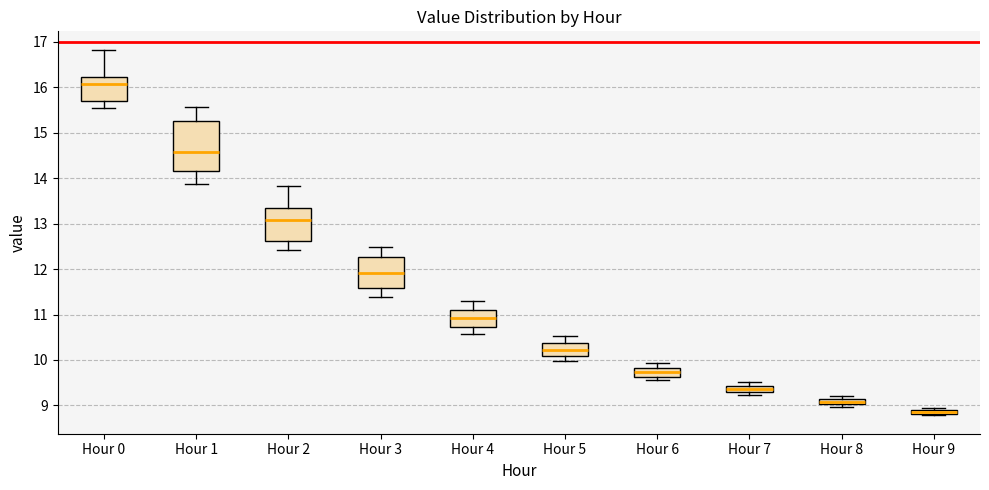

Where is the upper edge of the box for Hour 9 on the y-axis? The values are not printed on the chart, so give them approximately, as read against the axis.

8.9